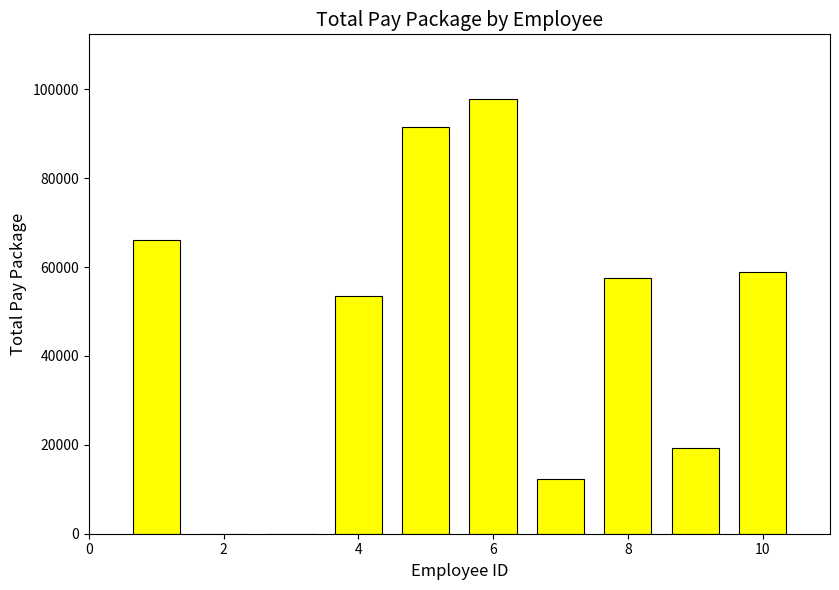

What is the maximum value shown in the chart?

97709.4